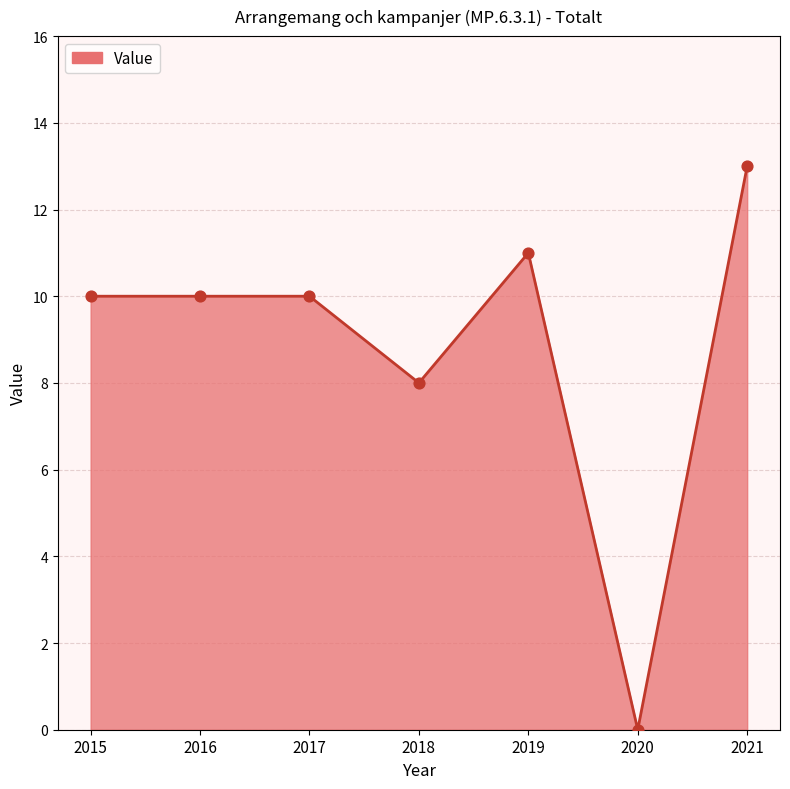

Which has a higher value, 2018 or 2015?

2015